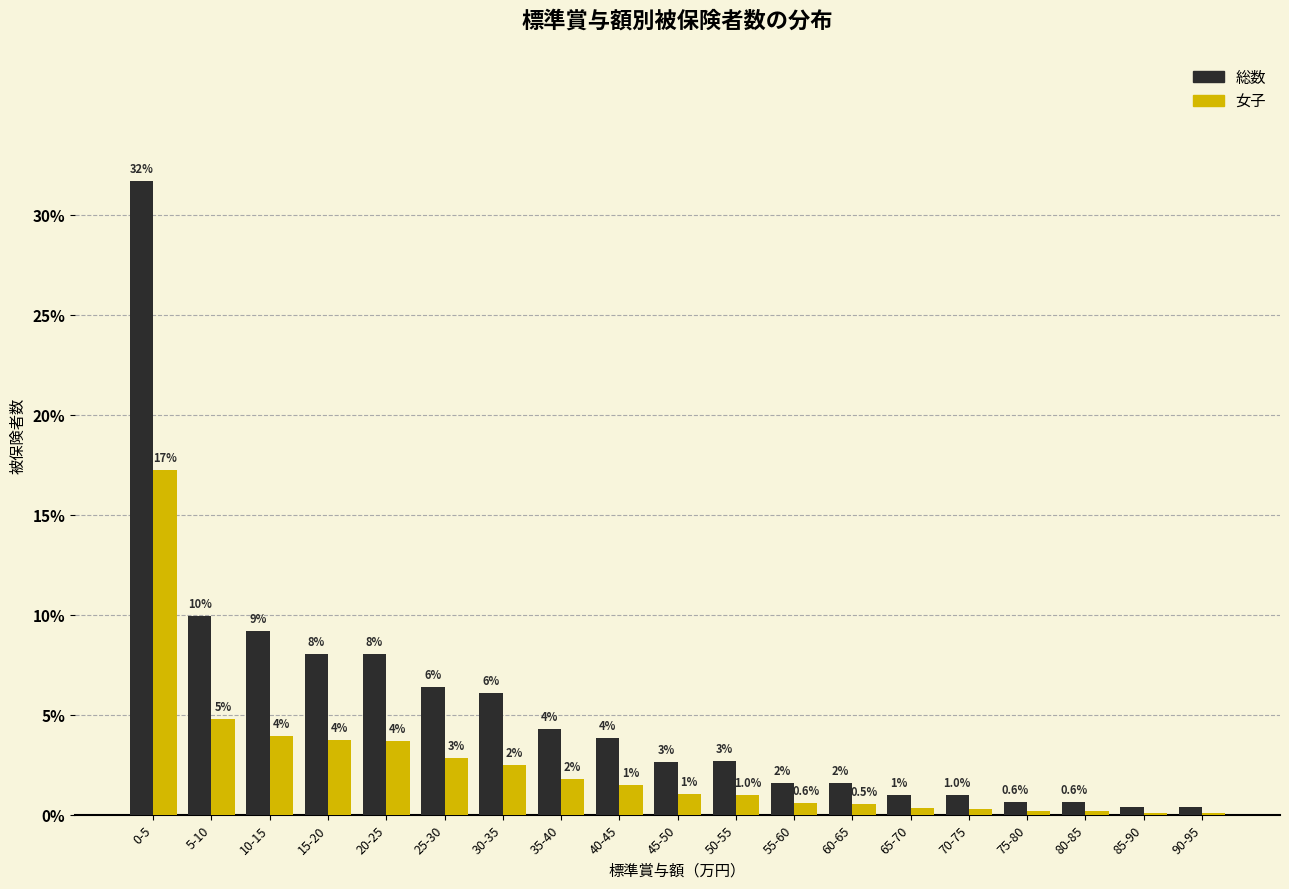

What are all the series names shown in the legend?

総数, 女子